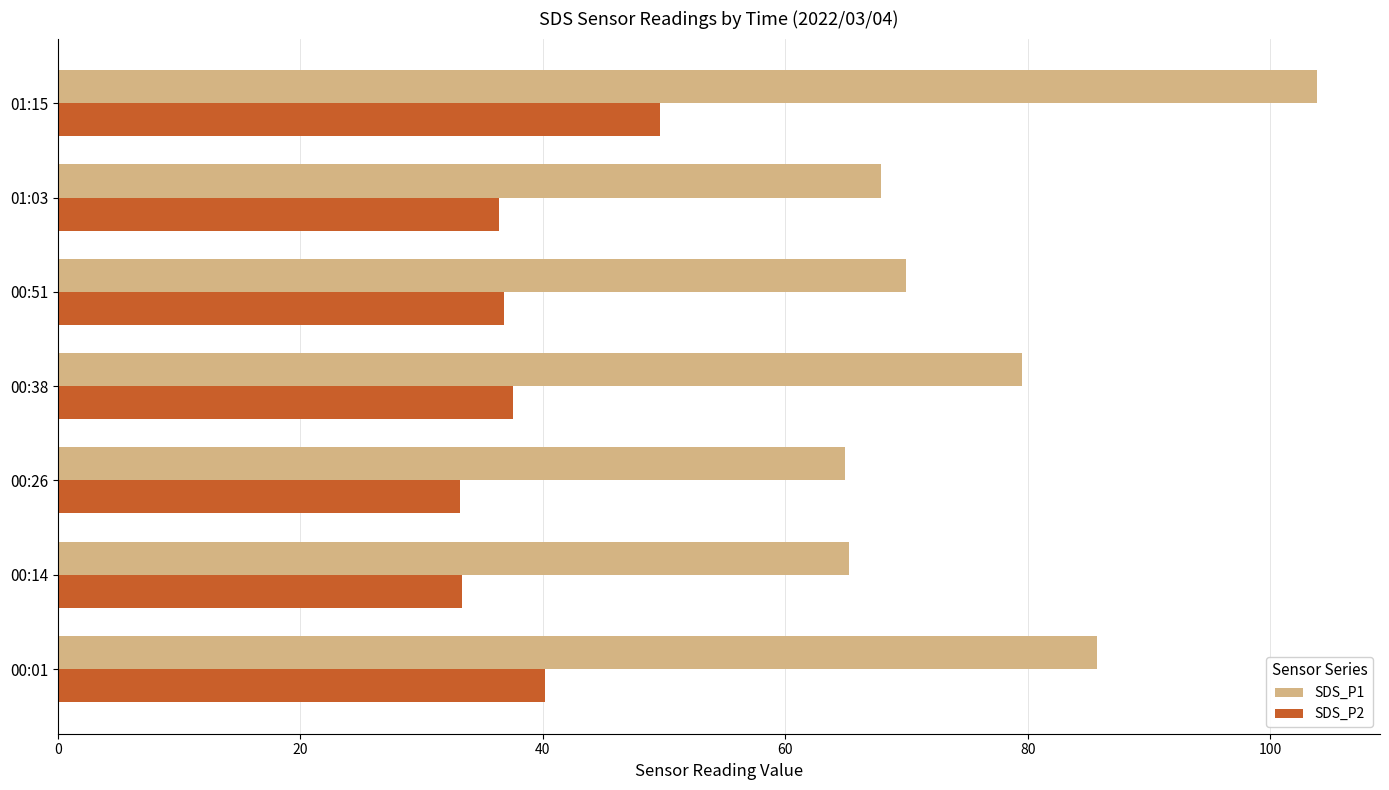

True or false: SDS_P2 has a value of 37.5 at 00:38.

True